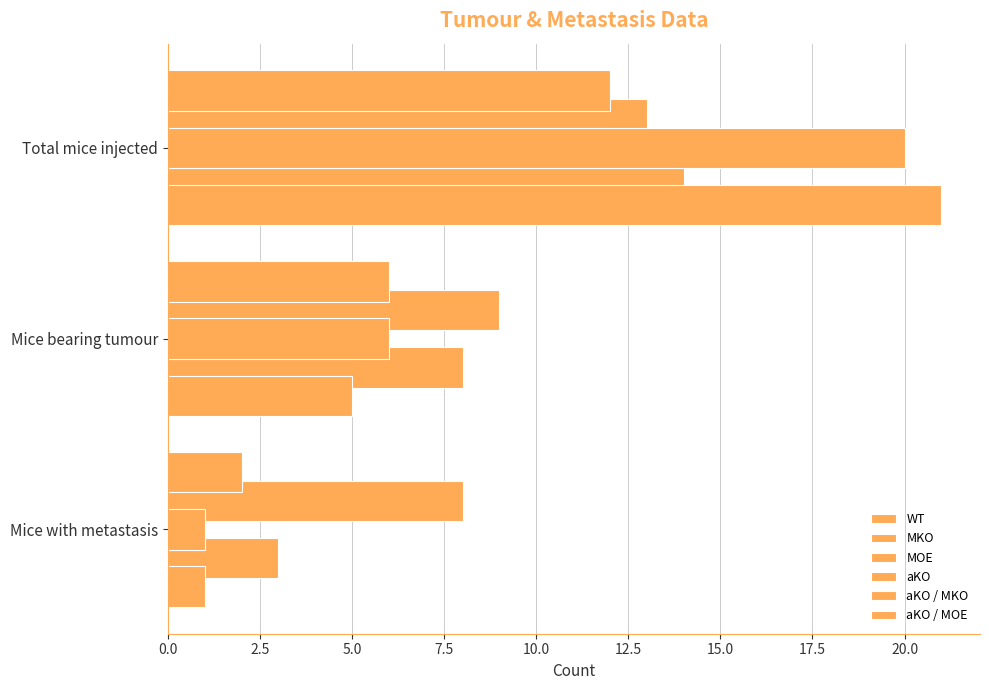

What is the value of the WT bar at the 1st from the left?

3